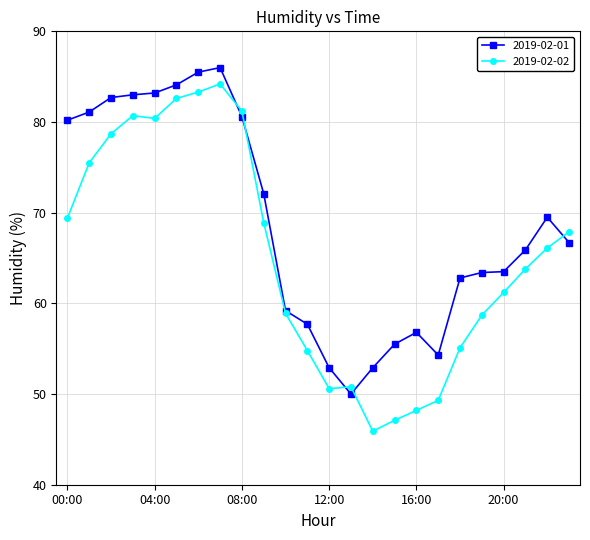

Rank the series by their average value, from highest to lowest.

2019-02-01, 2019-02-02